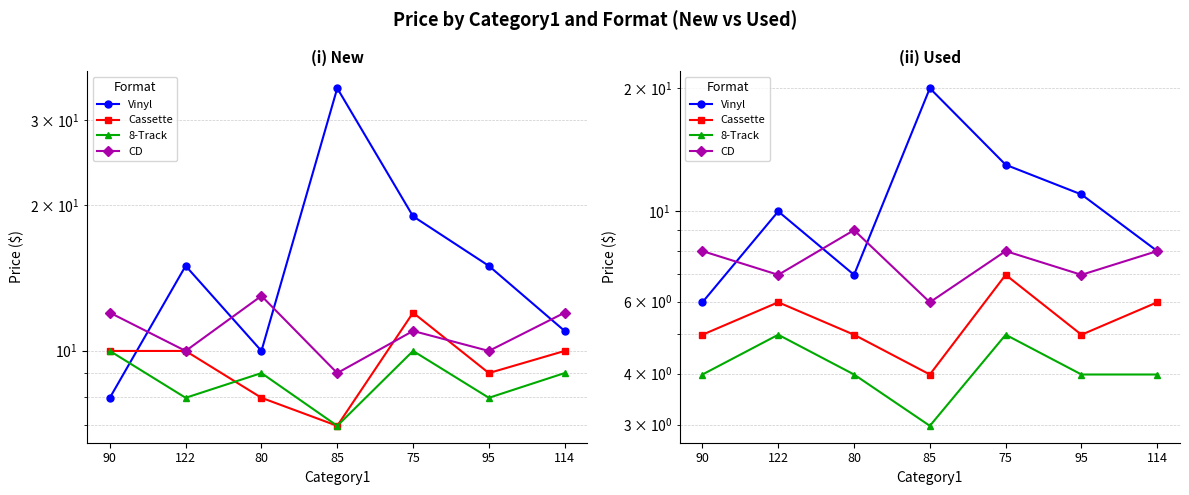

Where does the Vinyl series first go above 9?

122